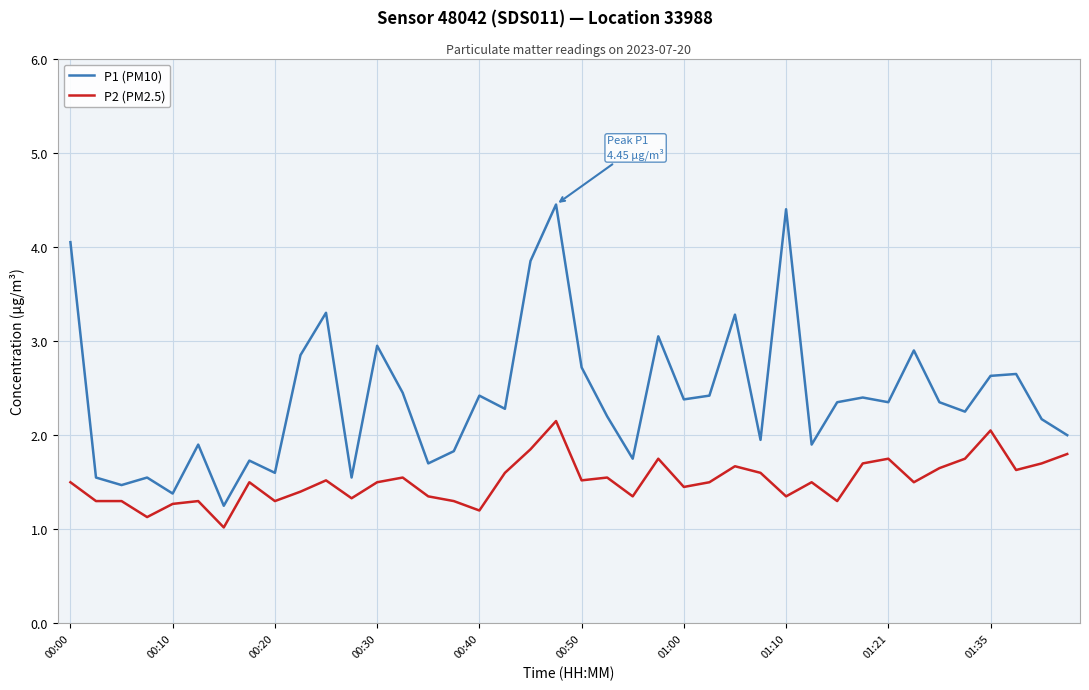

What are all the series names shown in the legend?

P1 (PM10), P2 (PM2.5)